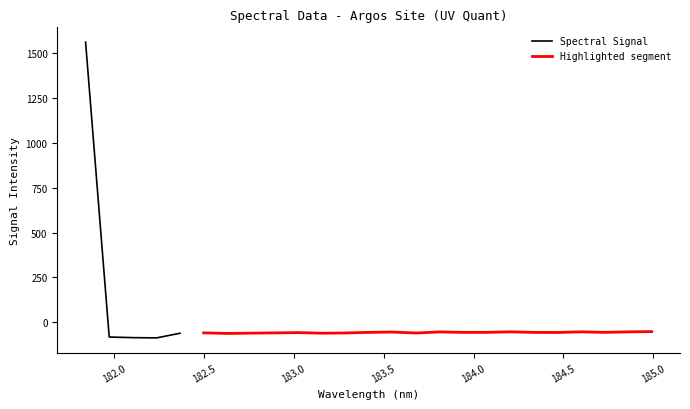

What is the smallest value displayed?

-88.1